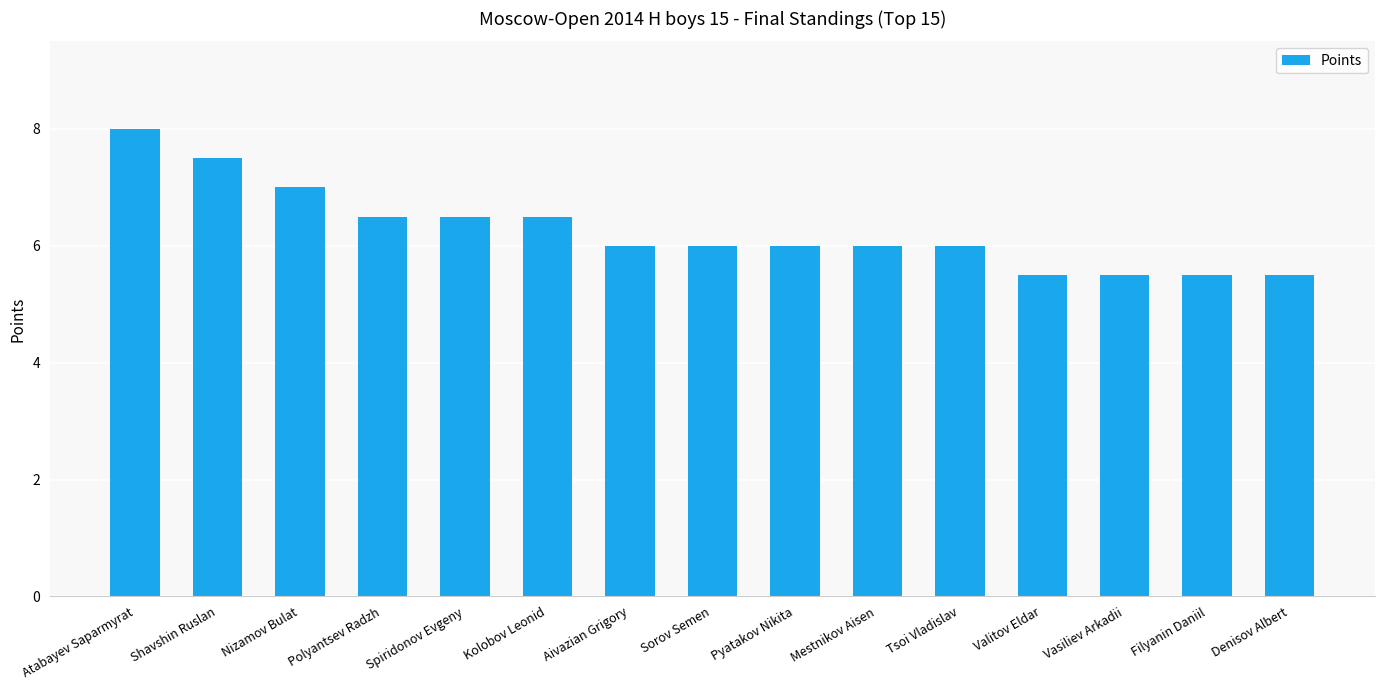

Is it true that the value at Atabayev Saparmyrat is 8.0?

True